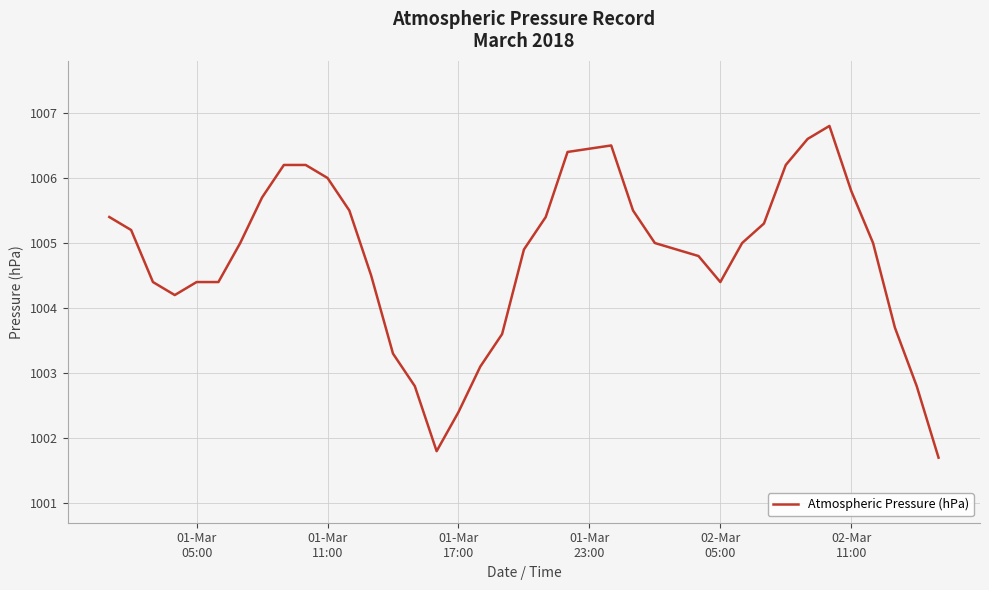

What is the difference between the maximum and minimum values?

5.1